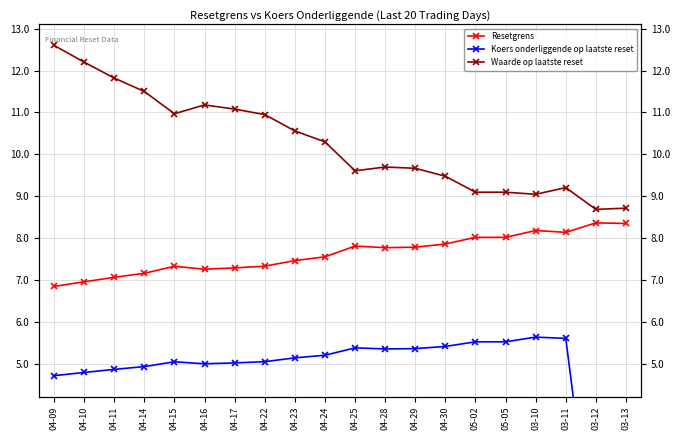

In Resetgrens, how many points are higher than both neighbors (excluding endpoints)?

4